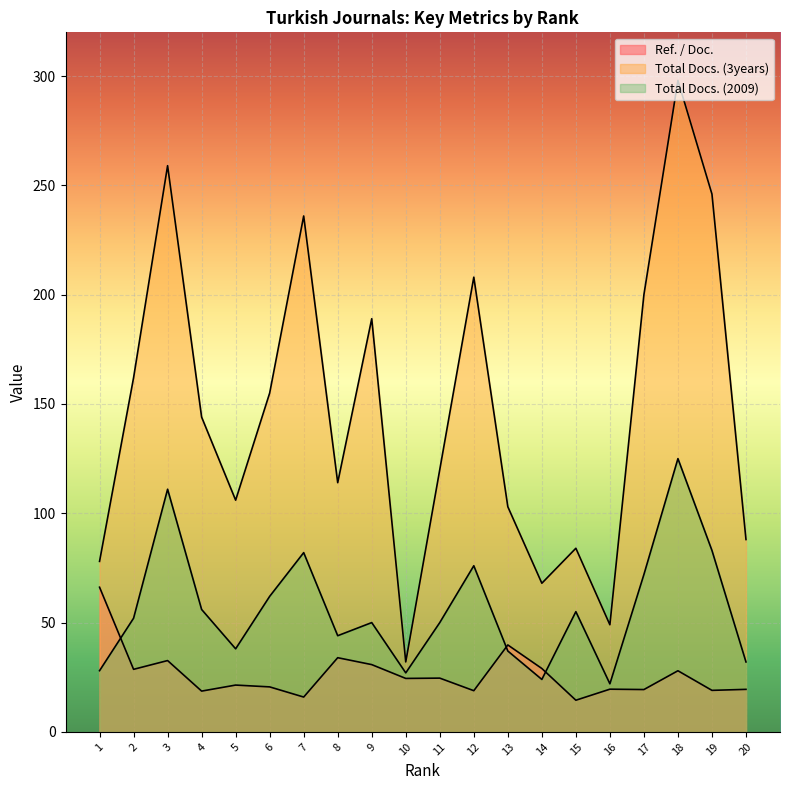

Where does the Total Docs. (2009) series first go above 52?

3